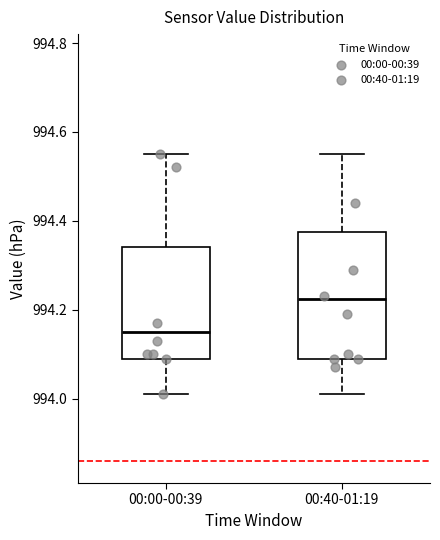

Reading left to right, transcribe this box plot: for each box, give where its median line is, the range the box spans, and where its two whiskers end, as read against the y-axis. The values are not printed on the chart, so give them approximately, as read against the axis.

00:00-00:39: median 994.16, box 994.10 to 994.34, whiskers 994.02 to 994.56
00:40-01:19: median 994.22, box 994.10 to 994.38, whiskers 994.02 to 994.56